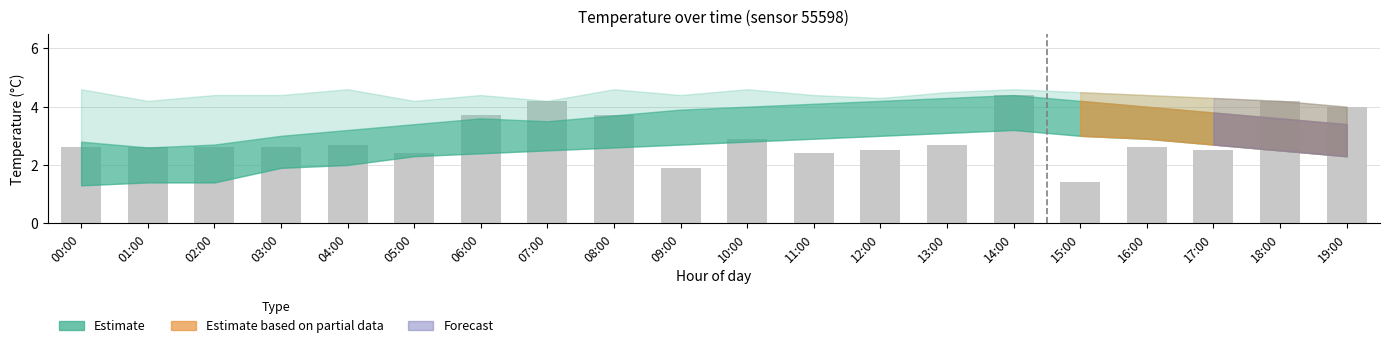

At which category does the chart reach its peak across all series?

14:00